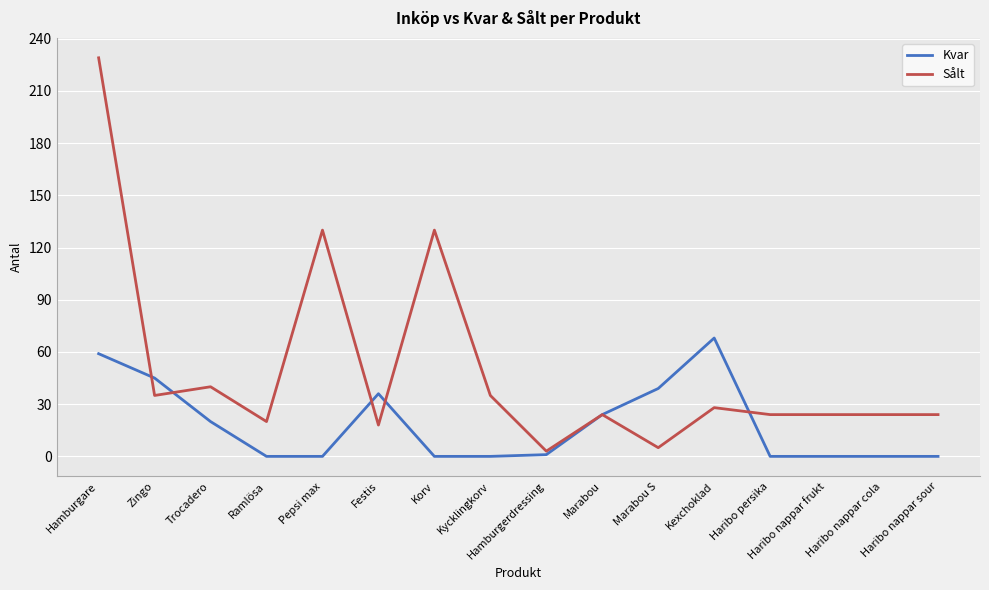

At which category is the sum across all series the highest?

Hamburgare